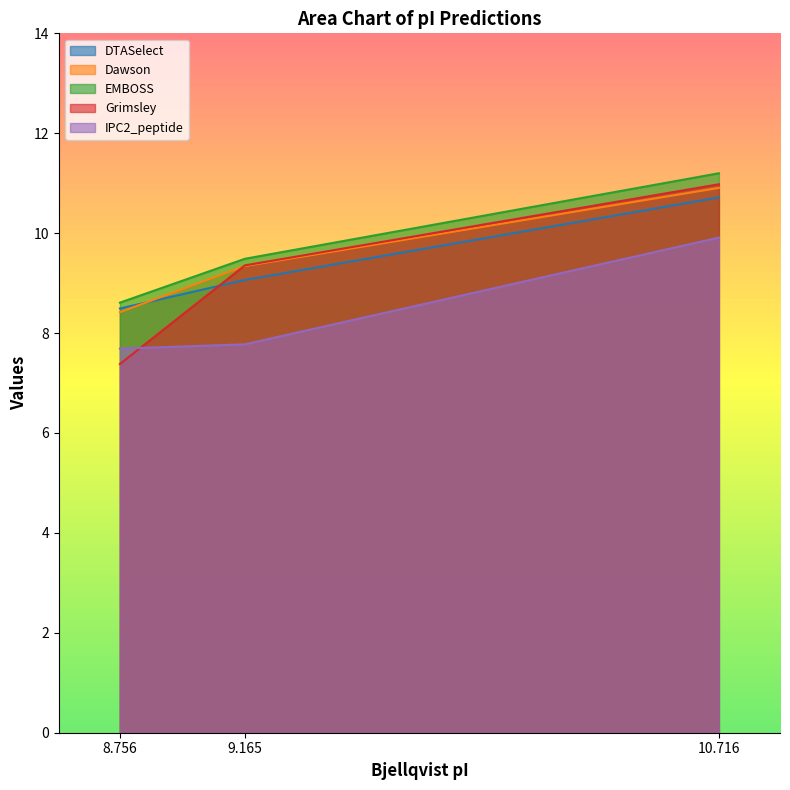

How many lines are shown in the chart?

5